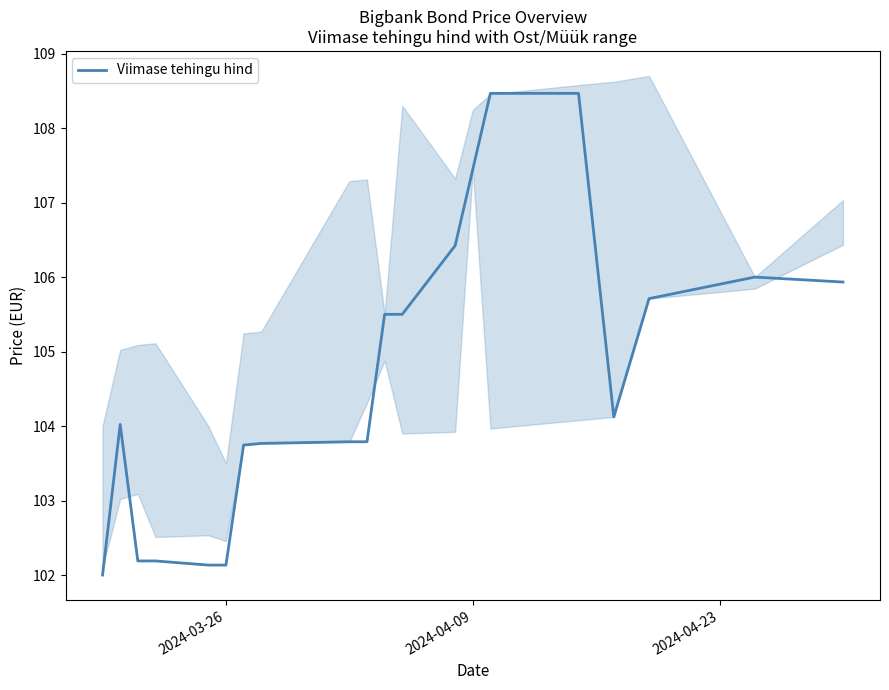

What is the highest value of the Viimase tehingu hind series?

108.5